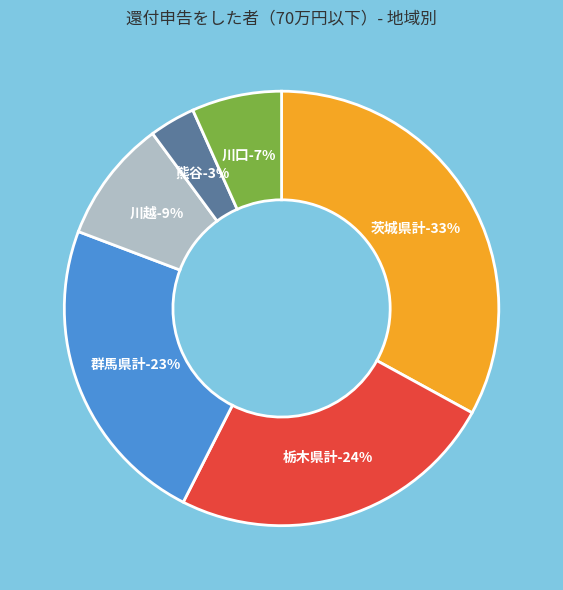

Is 熊谷 the majority of the pie?

No